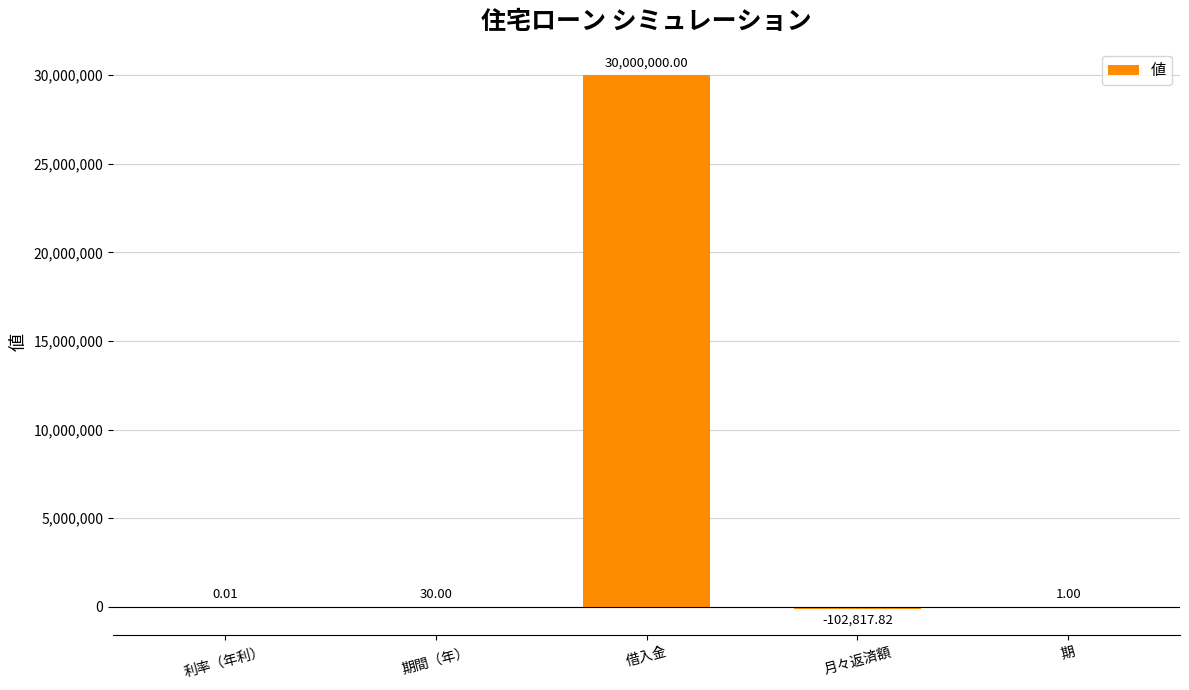

Which label corresponds to the largest value in the chart?

借入金